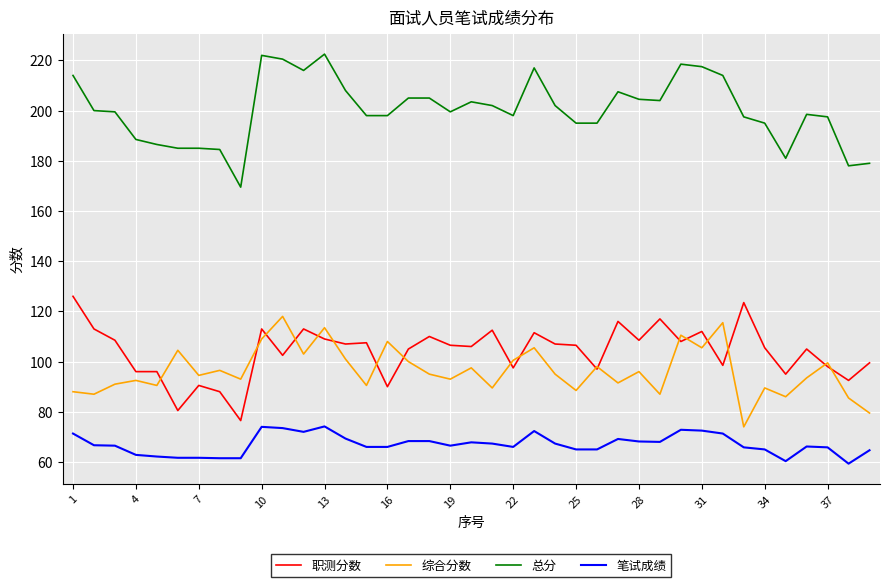

What is the difference between the maximum and minimum values in the 职测分数 series?

49.5